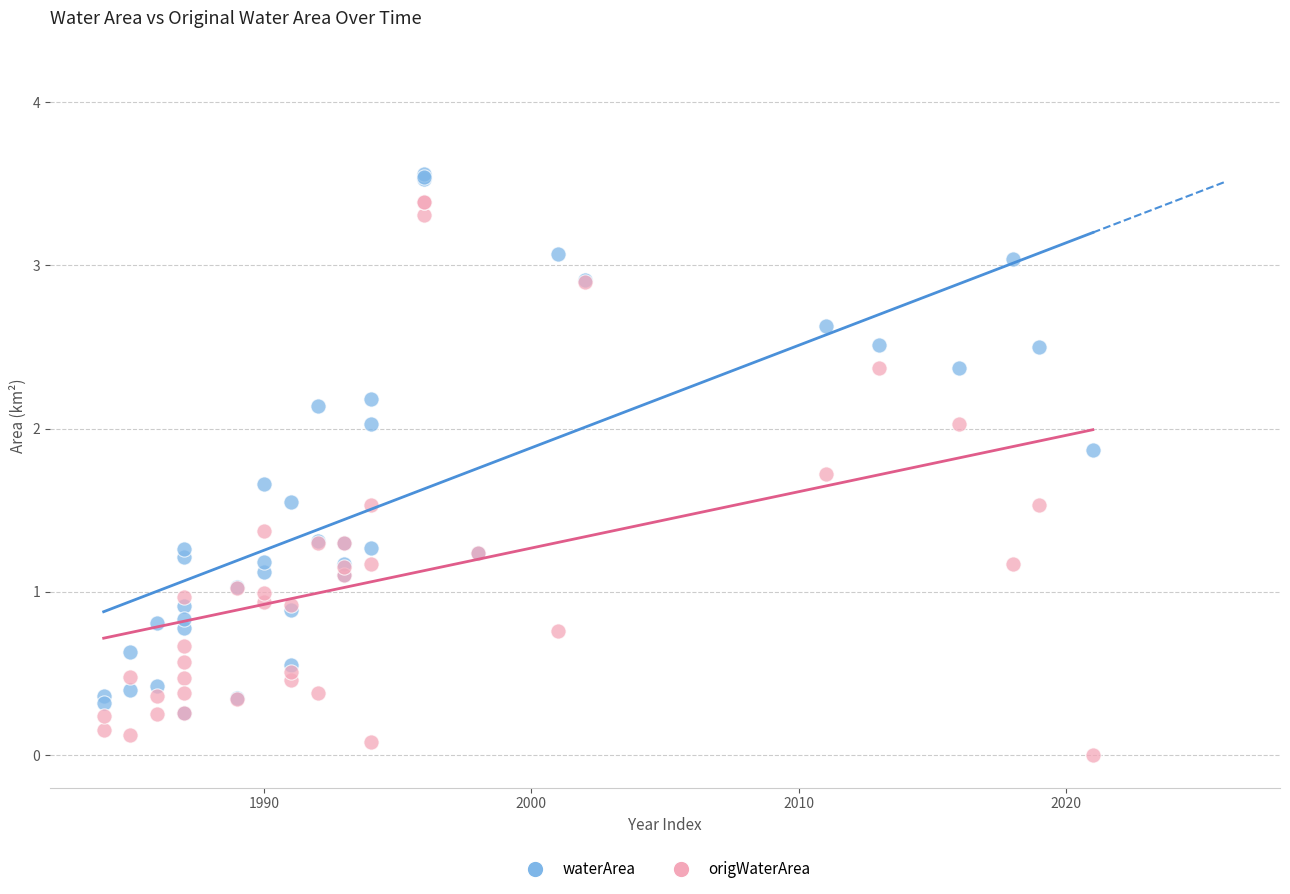

Which series contains the lowest Y value?

origWaterArea